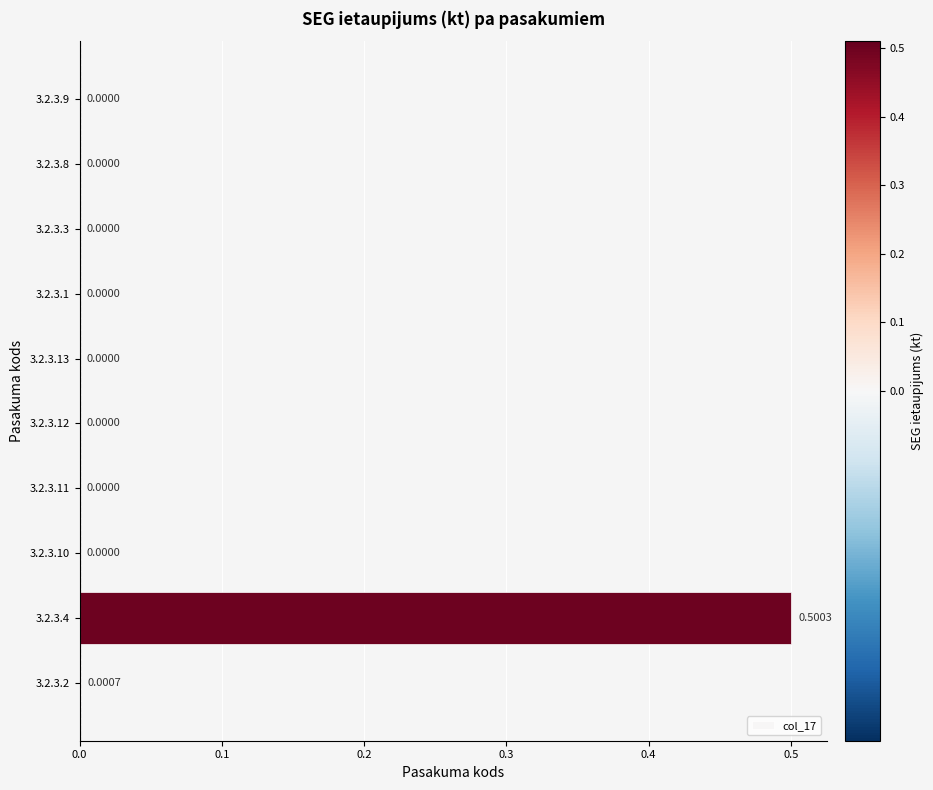

What is the sum of all values?

0.5